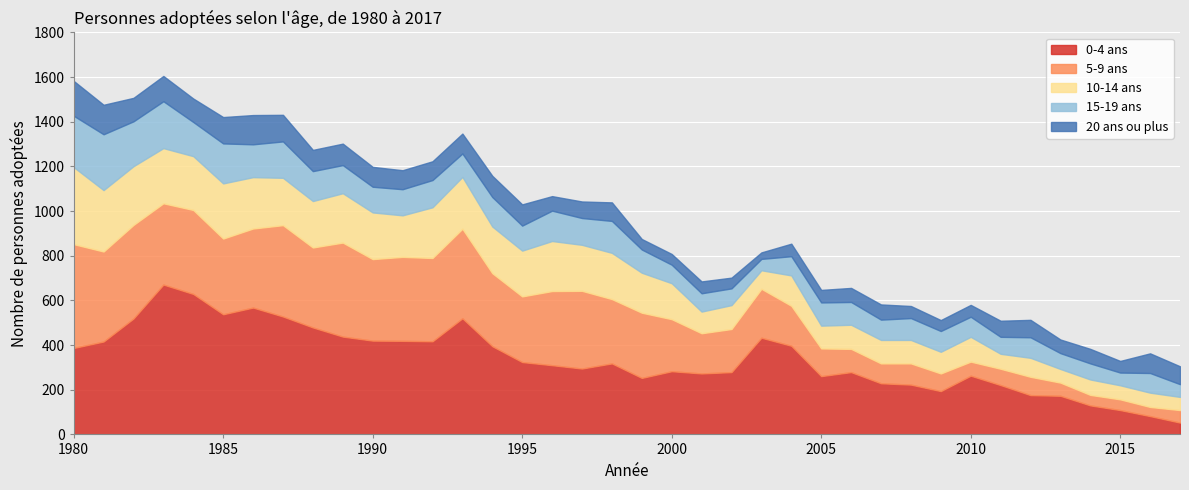

Which series ends up on top after the final intersection of 10-14 ans and 15-19 ans?

10-14 ans